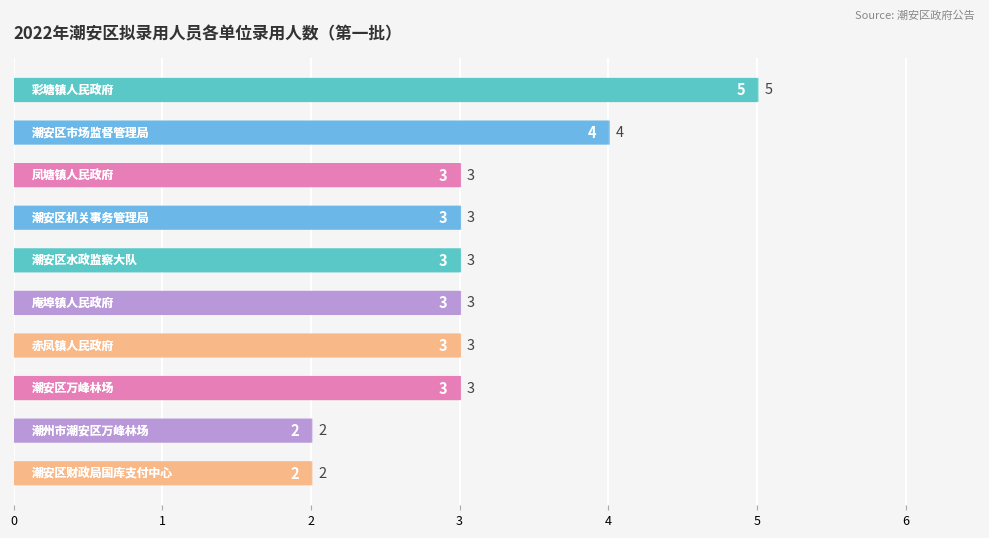

What is the difference between the maximum and second lowest values?

3